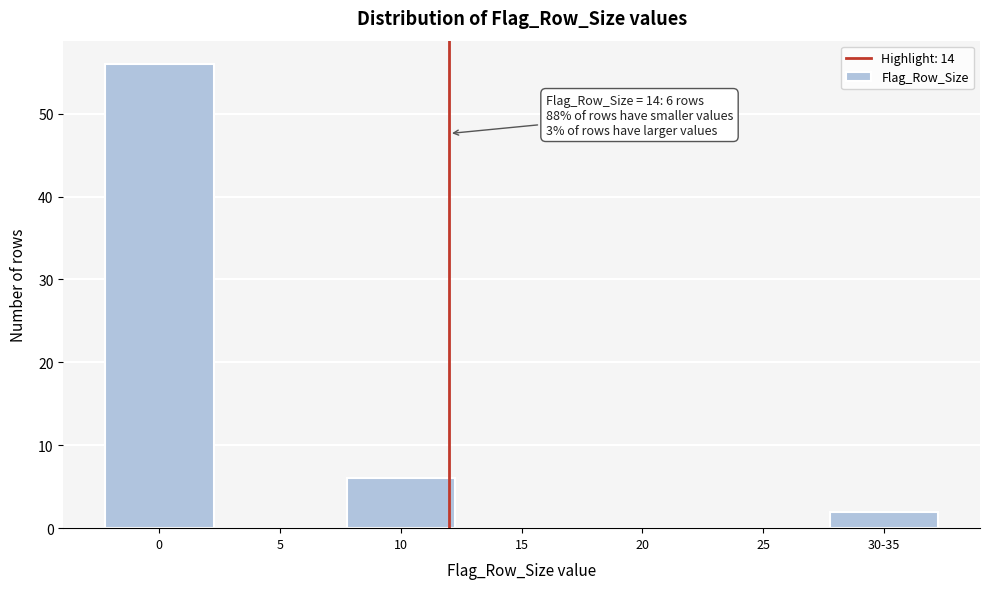

Reading left to right, extract all data points from this chart.

0=56	5=0	10=6	15=0	20=0	25=0	30-35=2